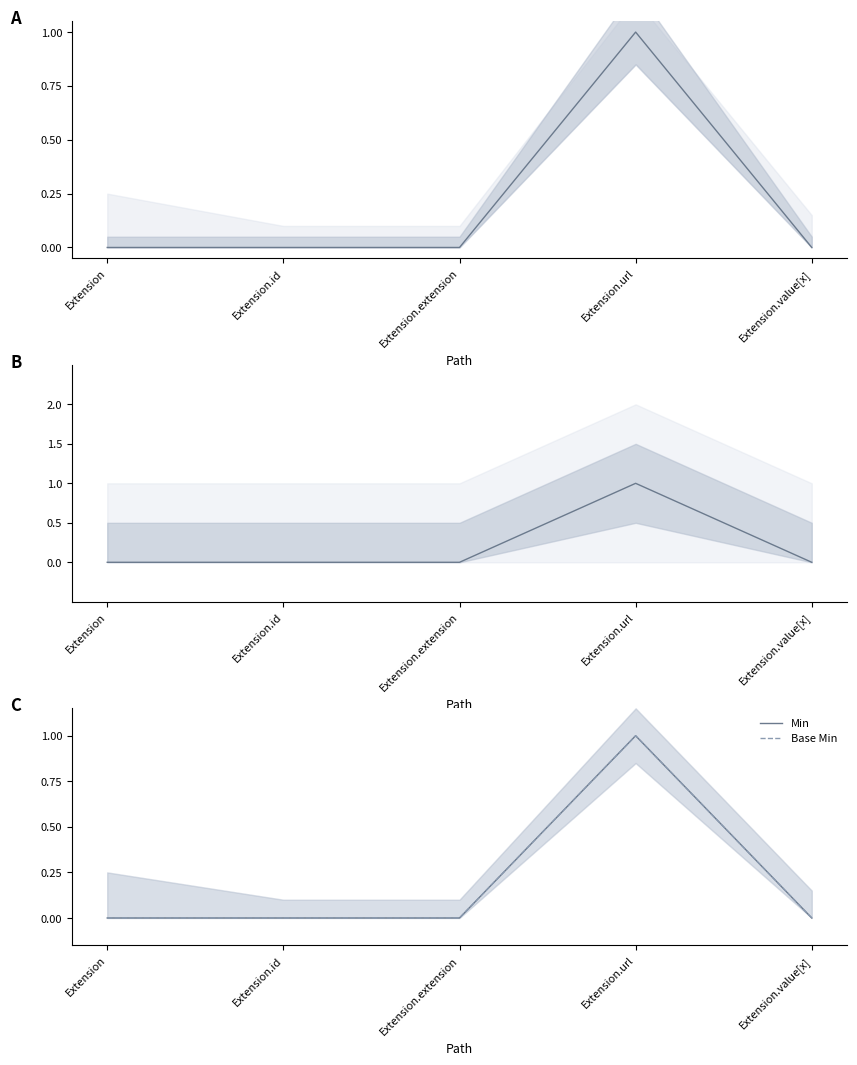

Where is Min nearest to the value 0?

Extension